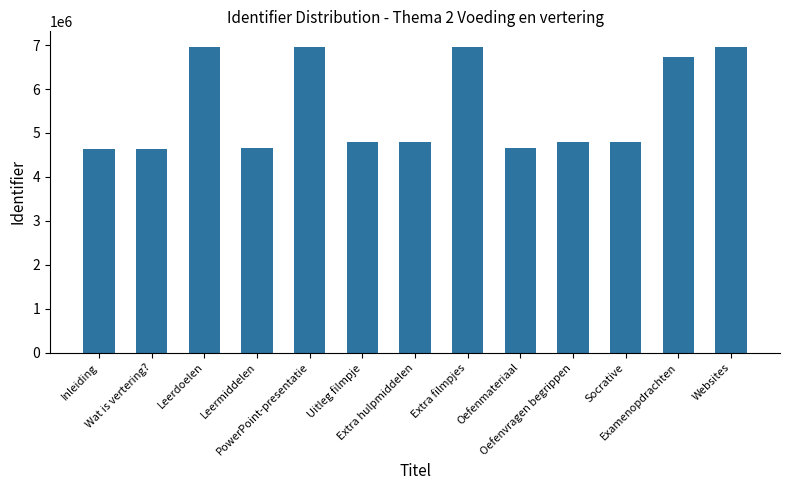

Read the value at Leerdoelen, to the nearest 100.

6961900